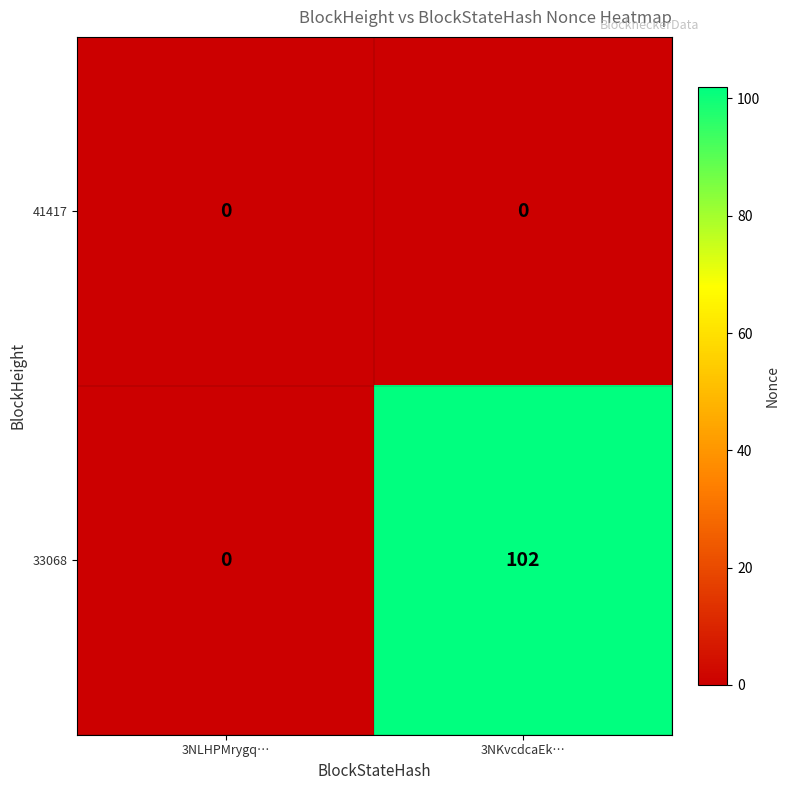

Reading left to right, extract all data points from this chart.

41417: 0	0
33068: 0	102